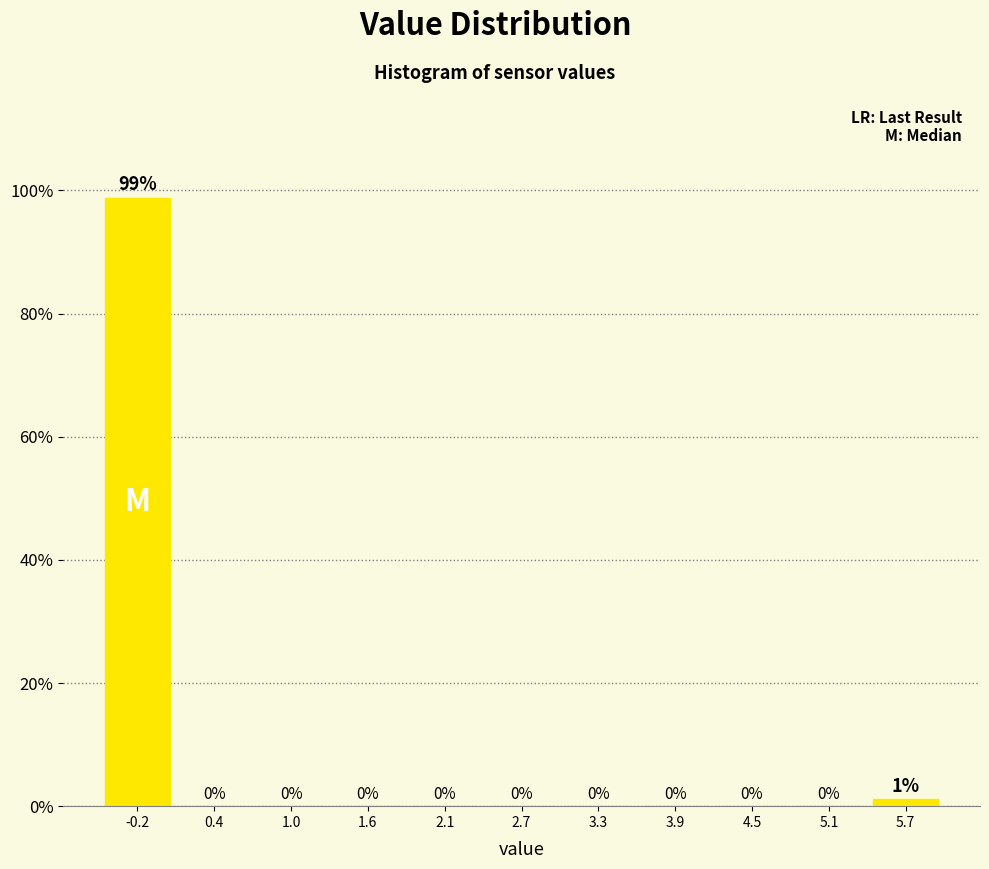

Over which range of the x-axis is the bar tallest?

-0.5 to 0.1